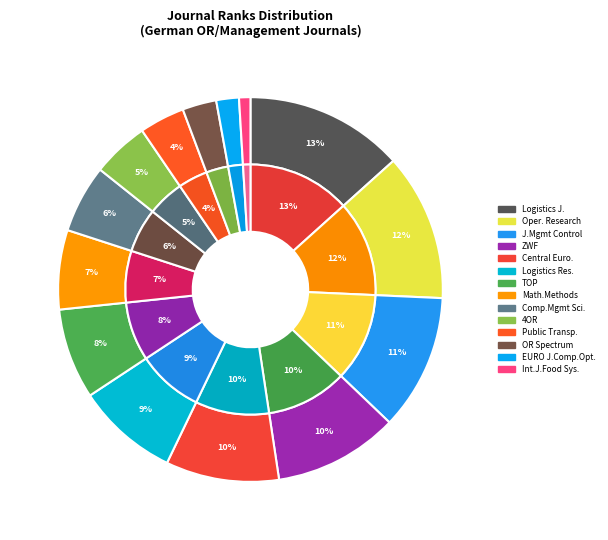

Does International Journal on Food System Dynamics account for over 50% of the chart?

No